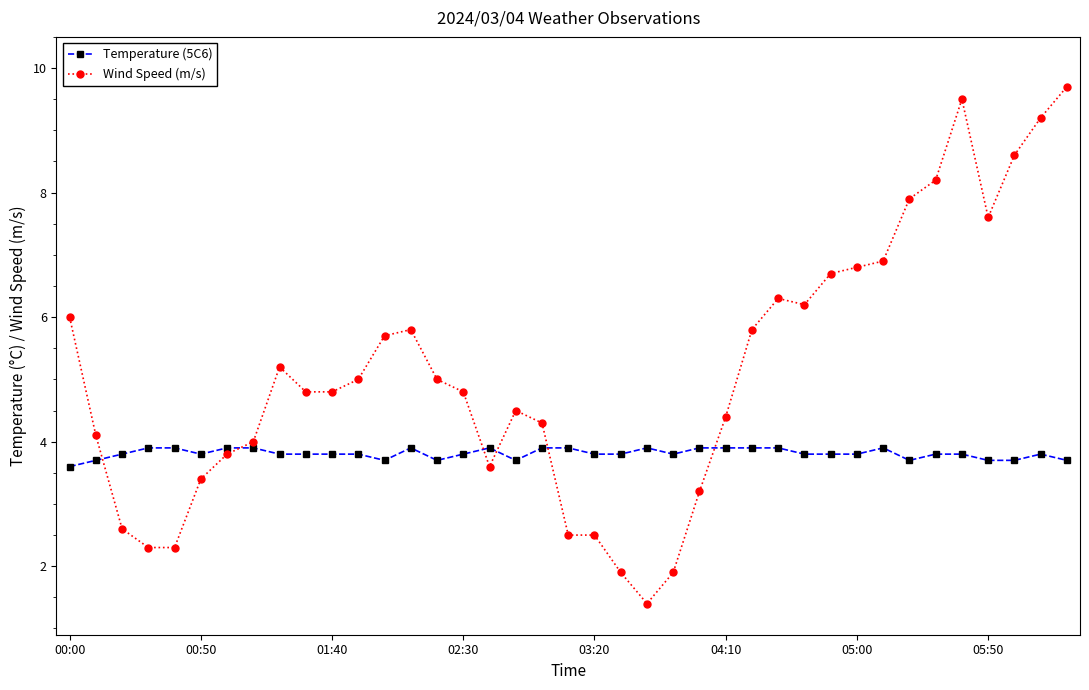

What is the difference between the maximum and minimum values in the Temperature (5C6) series?

0.3